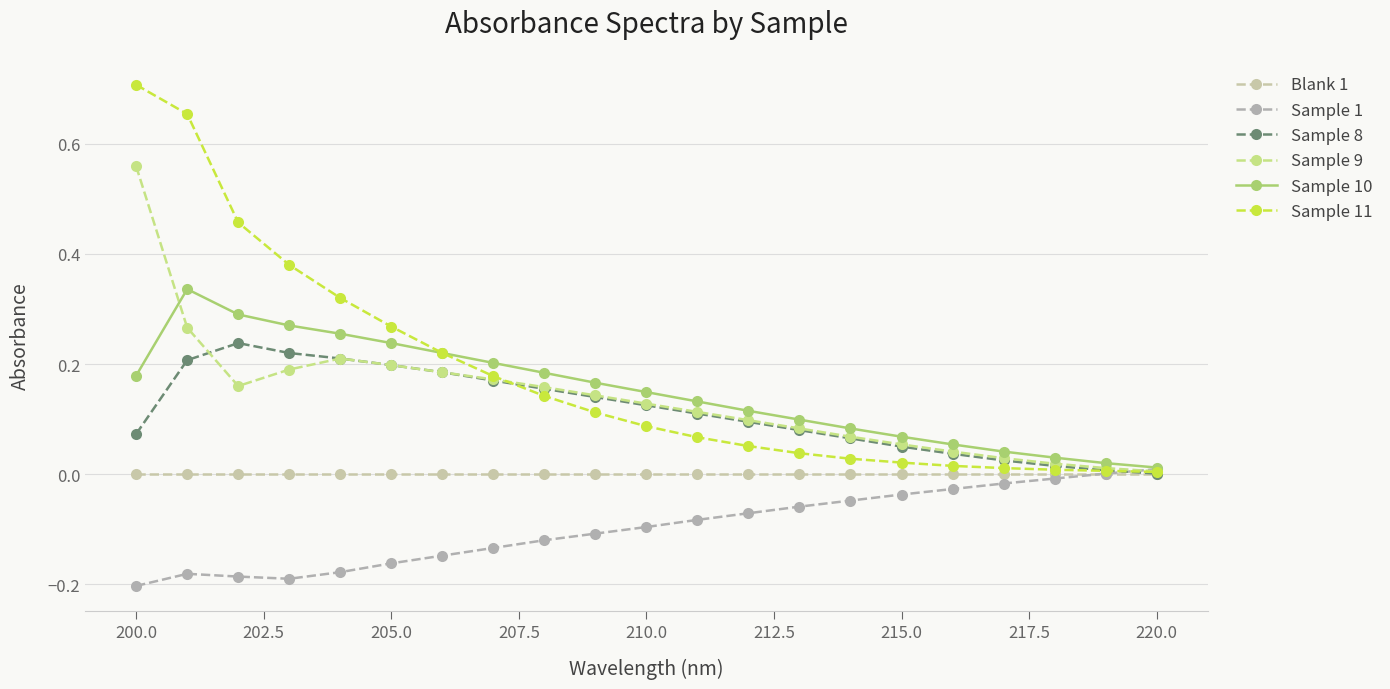

What is the maximum value shown in the chart?

0.7